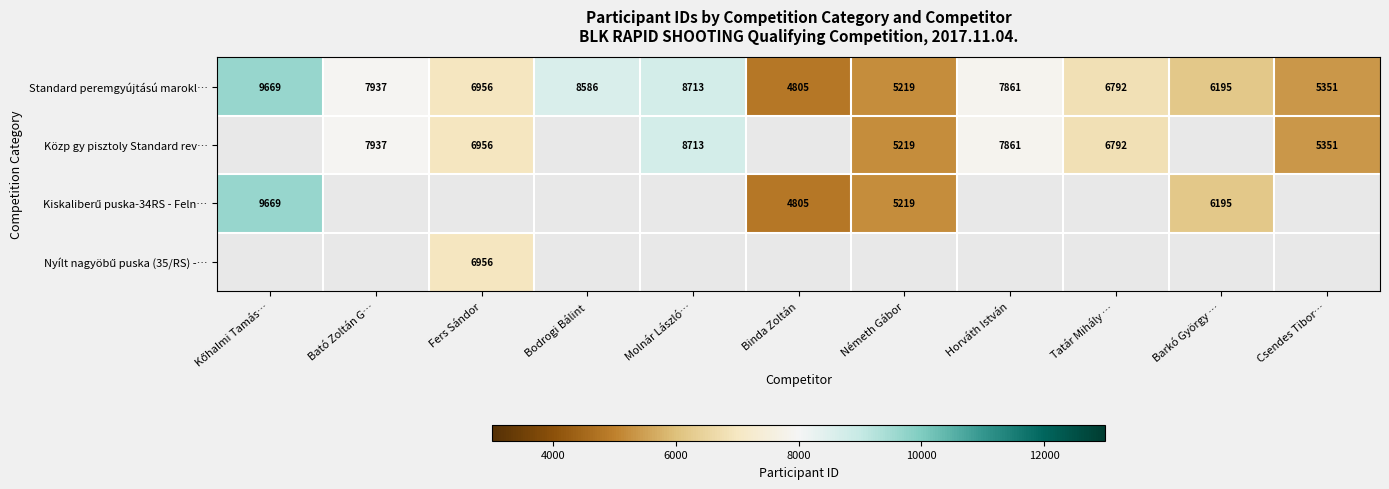

The Közp gy pisztoly Standard rev… series shows 11567.8 at Bató Zoltán G…. True or false?

False